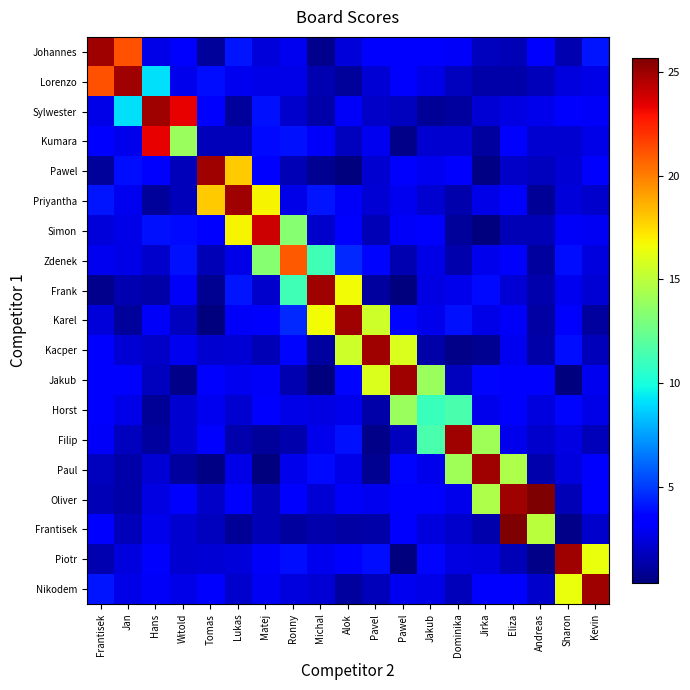

How many distinct data groups are displayed?

19